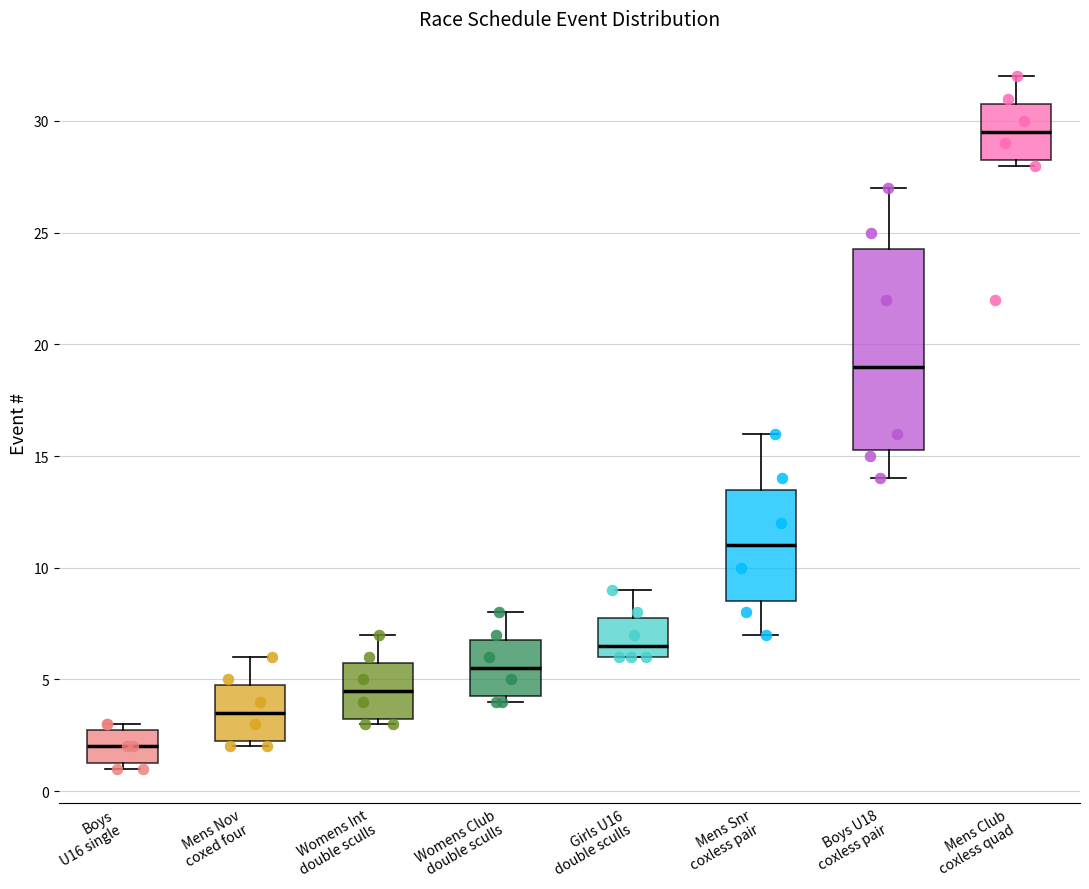

Which box's median line is the highest?

Mens Club coxless quad